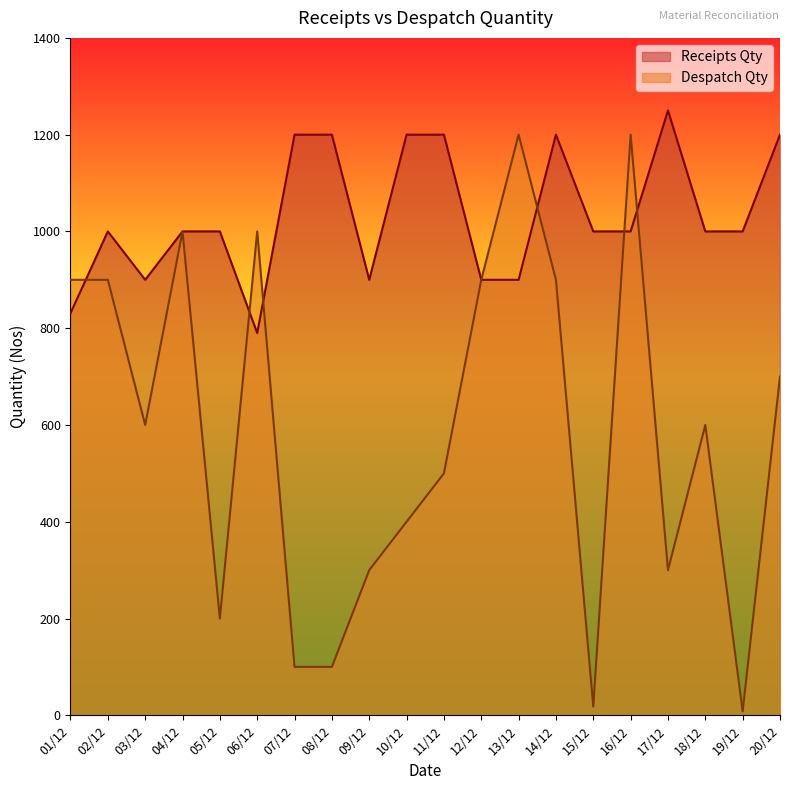

How many data points does each series have?

20